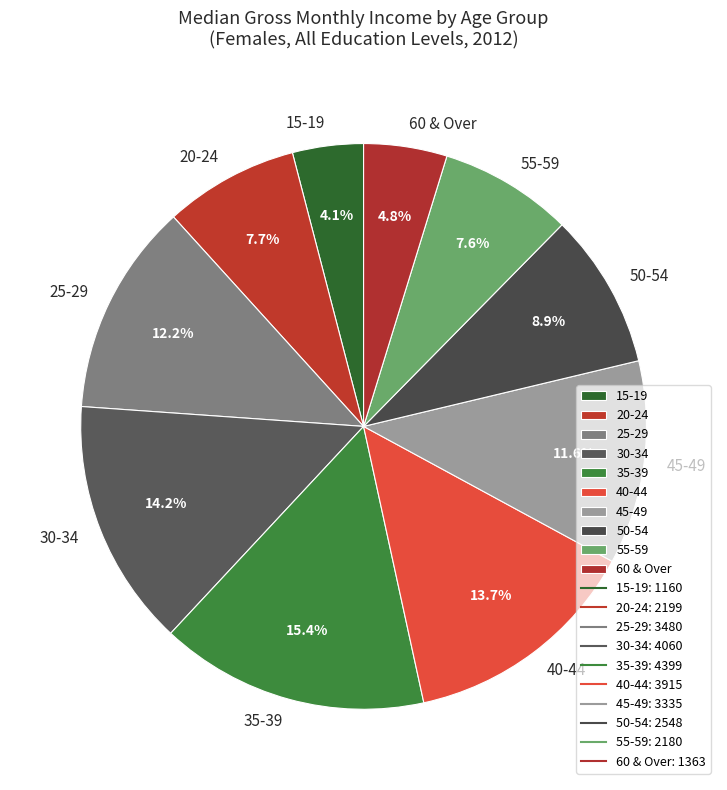

Is there any slice that represents more than half of the pie?

No